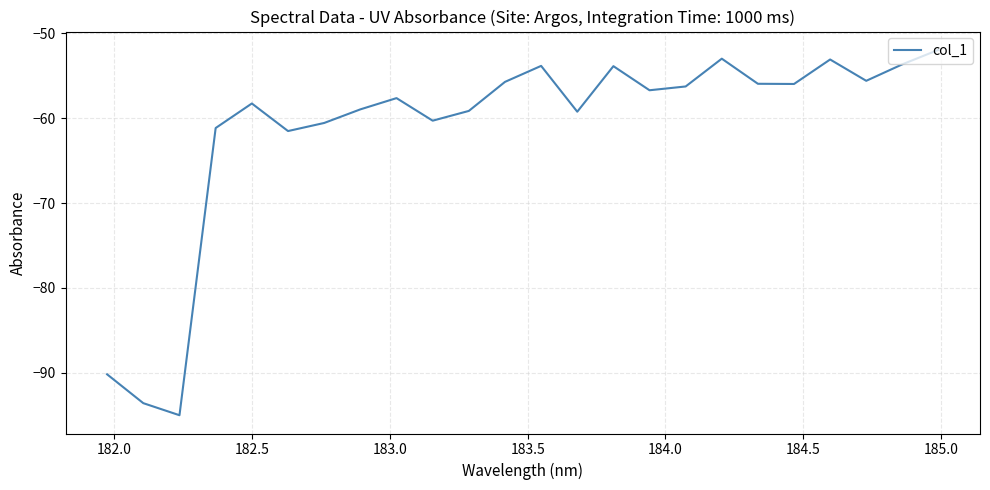

What is the greatest value displayed?

-51.9